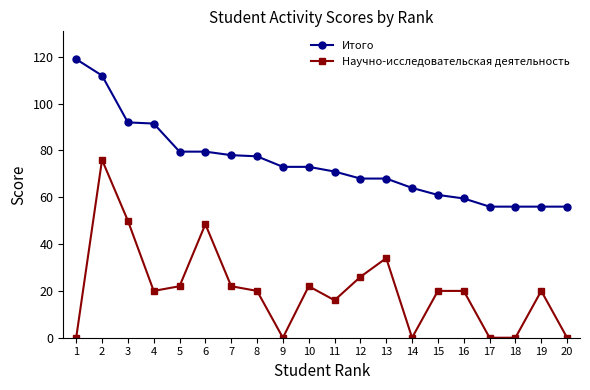

At which category does Научно-исследовательская деятельность reach its first local peak?

2